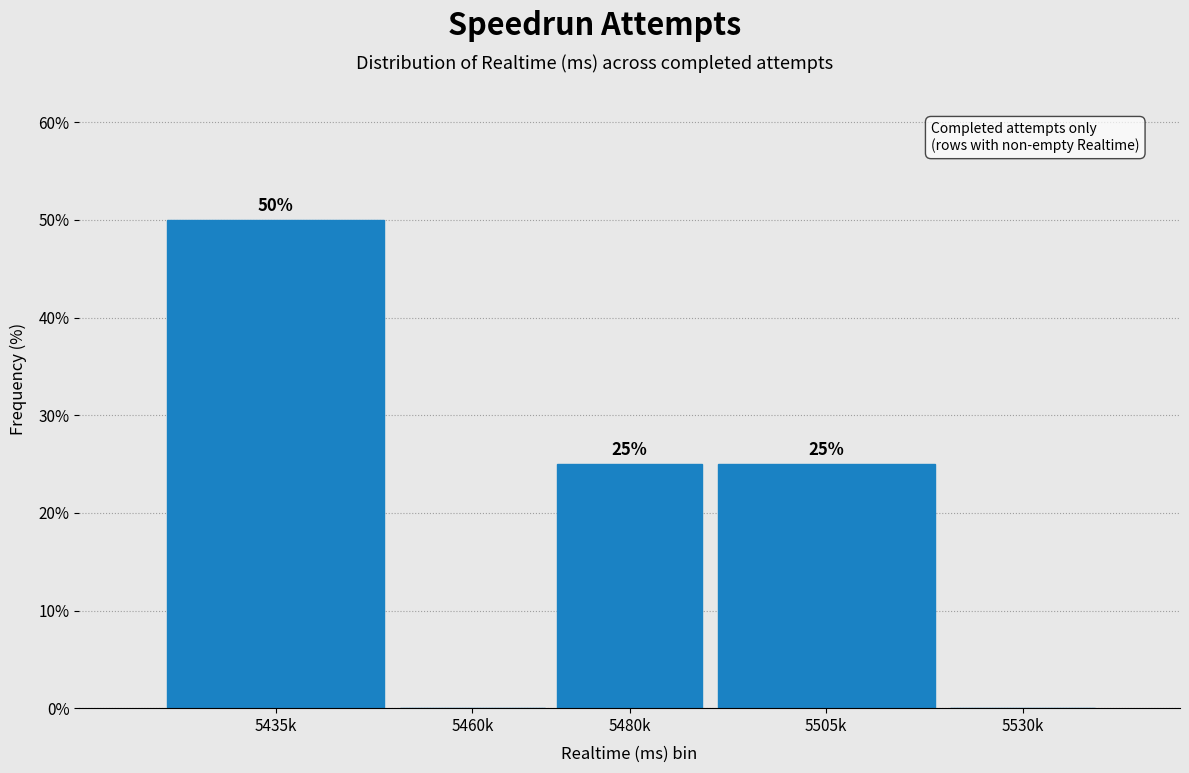

Reading right to left, what are all the values shown in this chart?

5530k=0	5505k=25	5480k=25	5460k=0	5435k=50